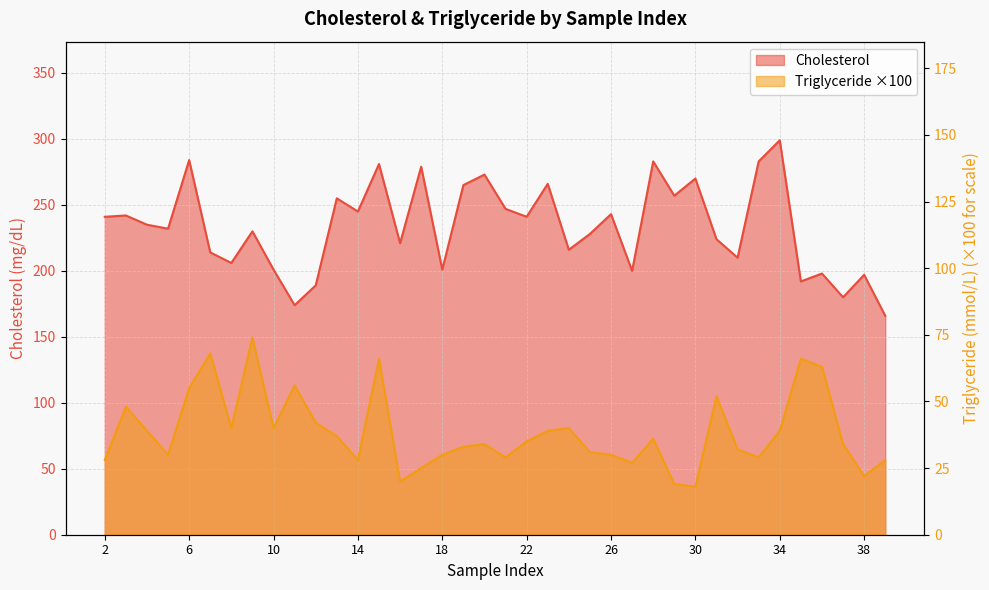

True or false: Triglyceride and Cholesterol intersect in this chart.

False